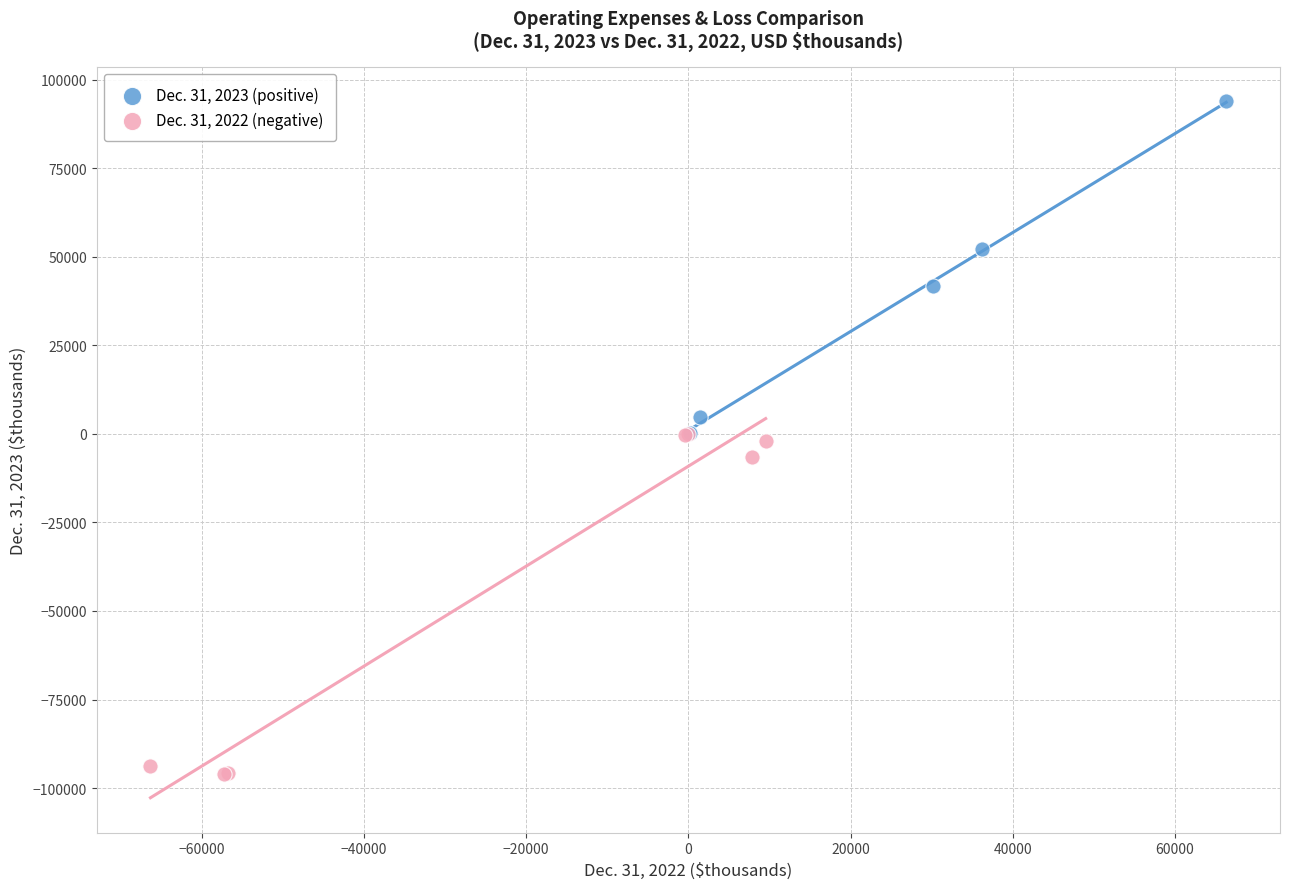

Which series has the largest Y range (max minus min)?

Dec. 31, 2022 (negative)